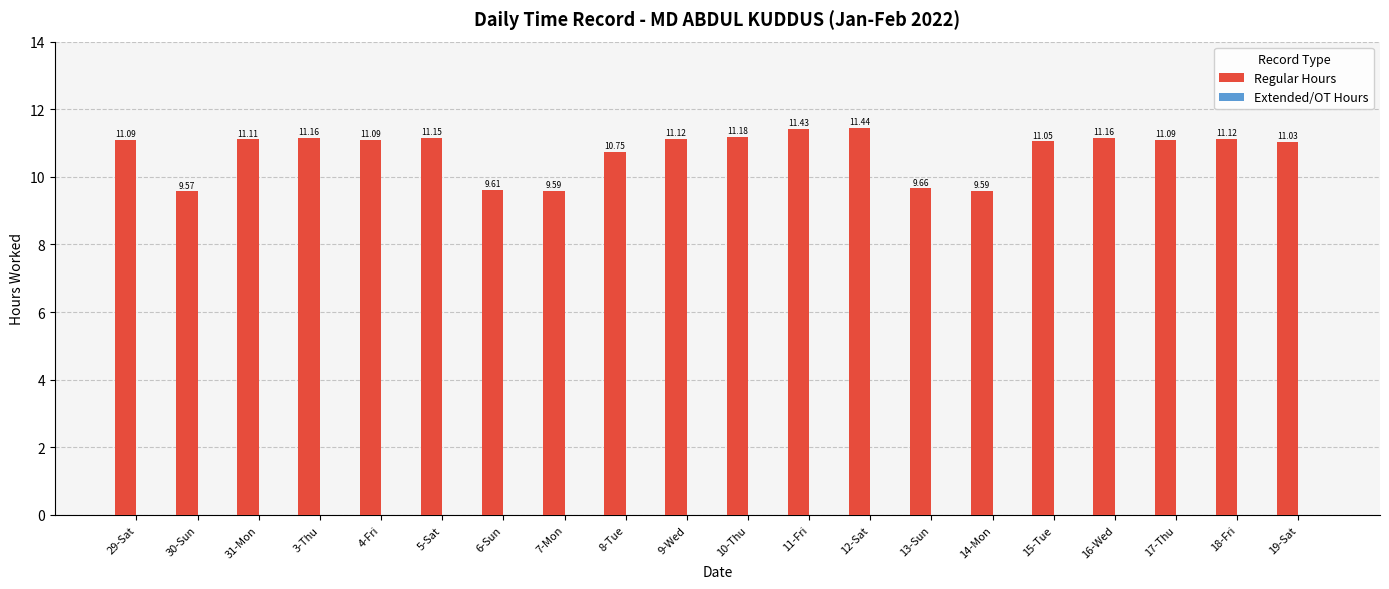

What is the sum of all values?

215.0